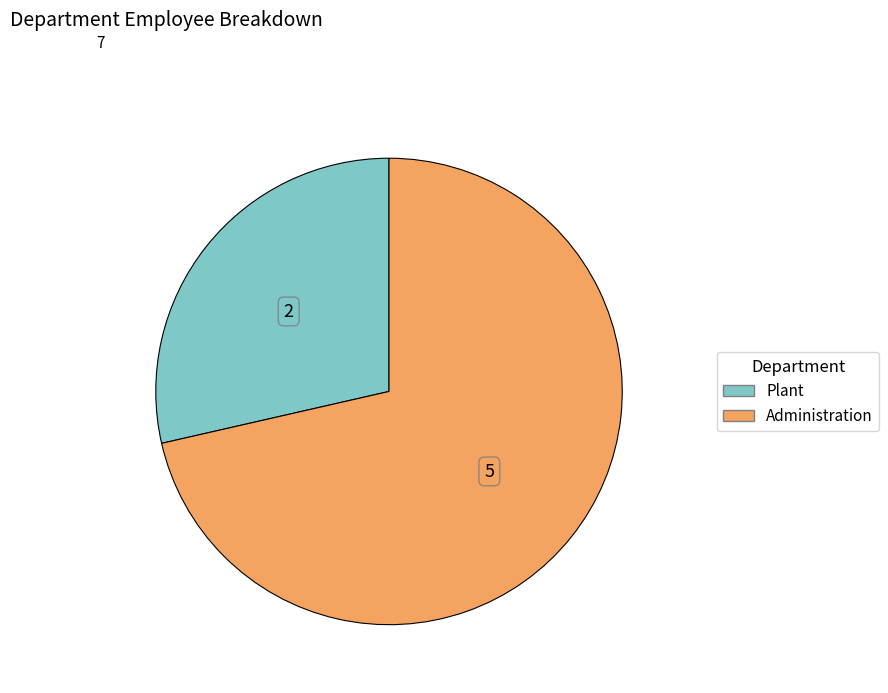

Rank the categories by value from lowest to highest.

Plant, Administration